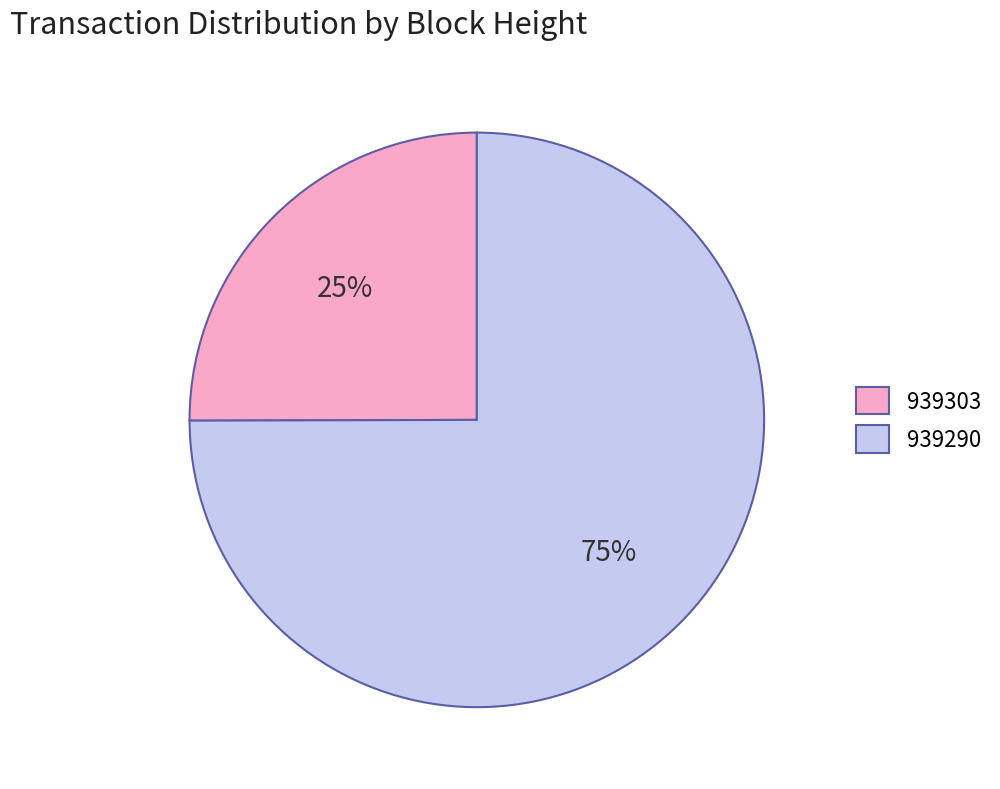

Is it true that 939303 is 25% of the pie?

True